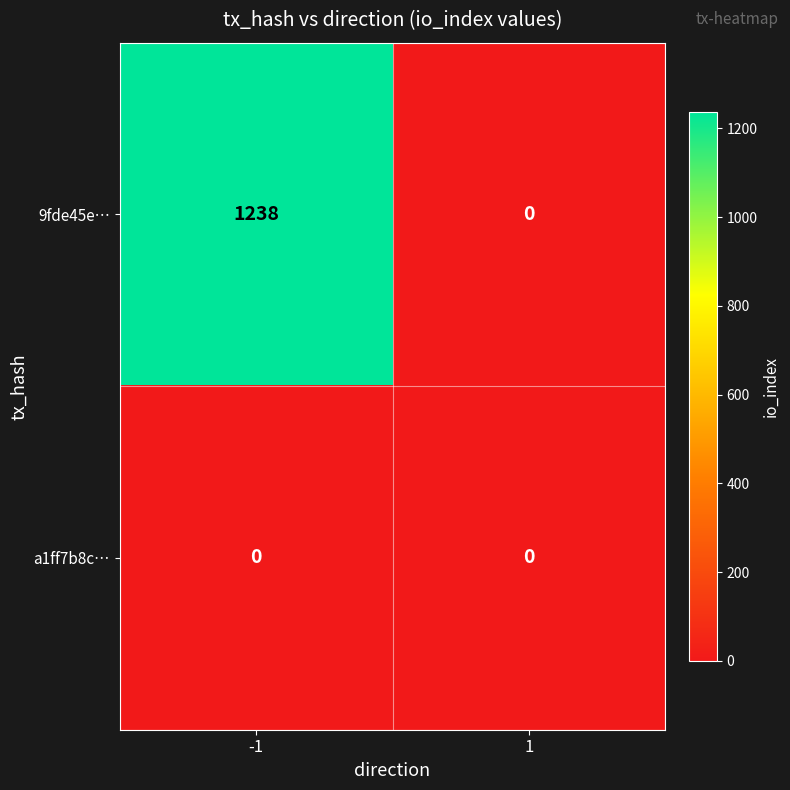

Between -1 and 1, which series saw the biggest shift?

9fde45e…